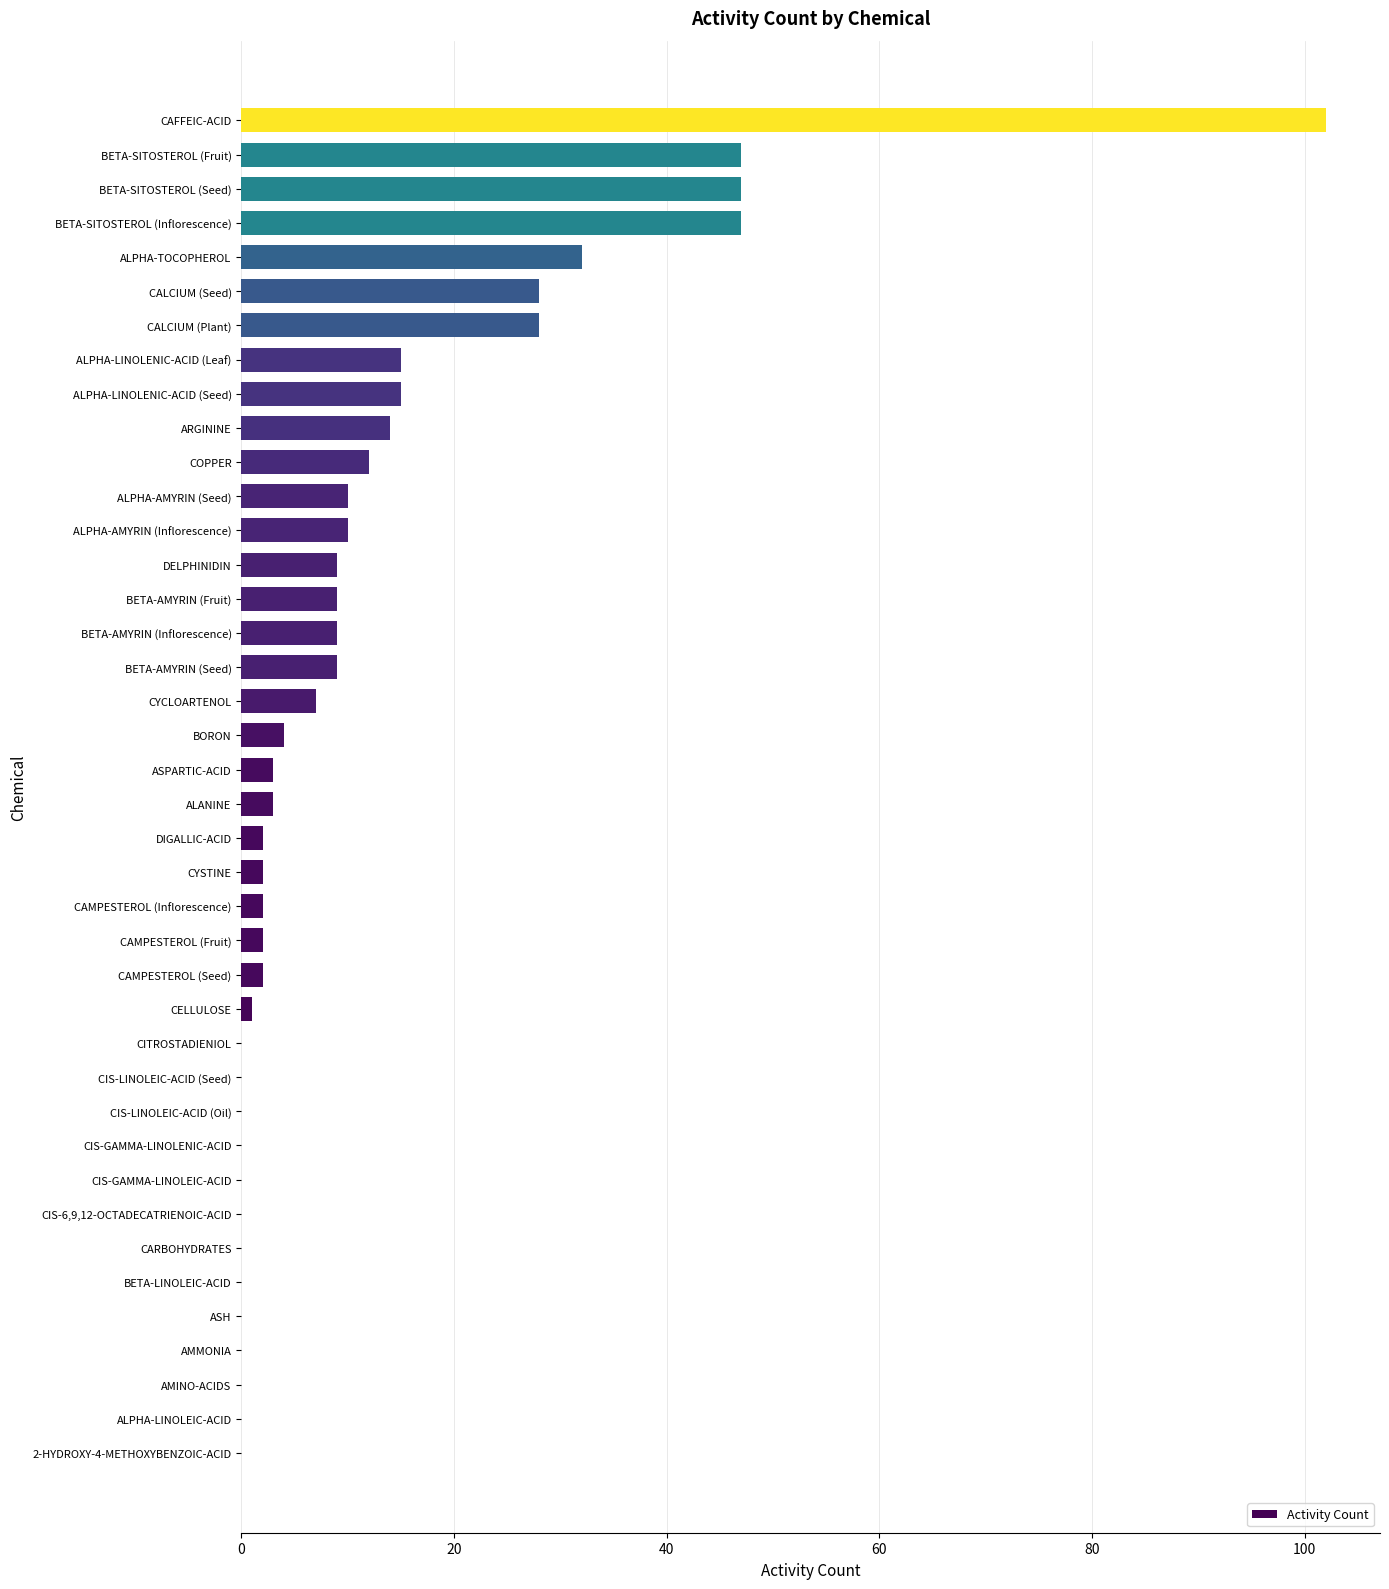

The chart shows a value of -66 at ASH. True or false?

False